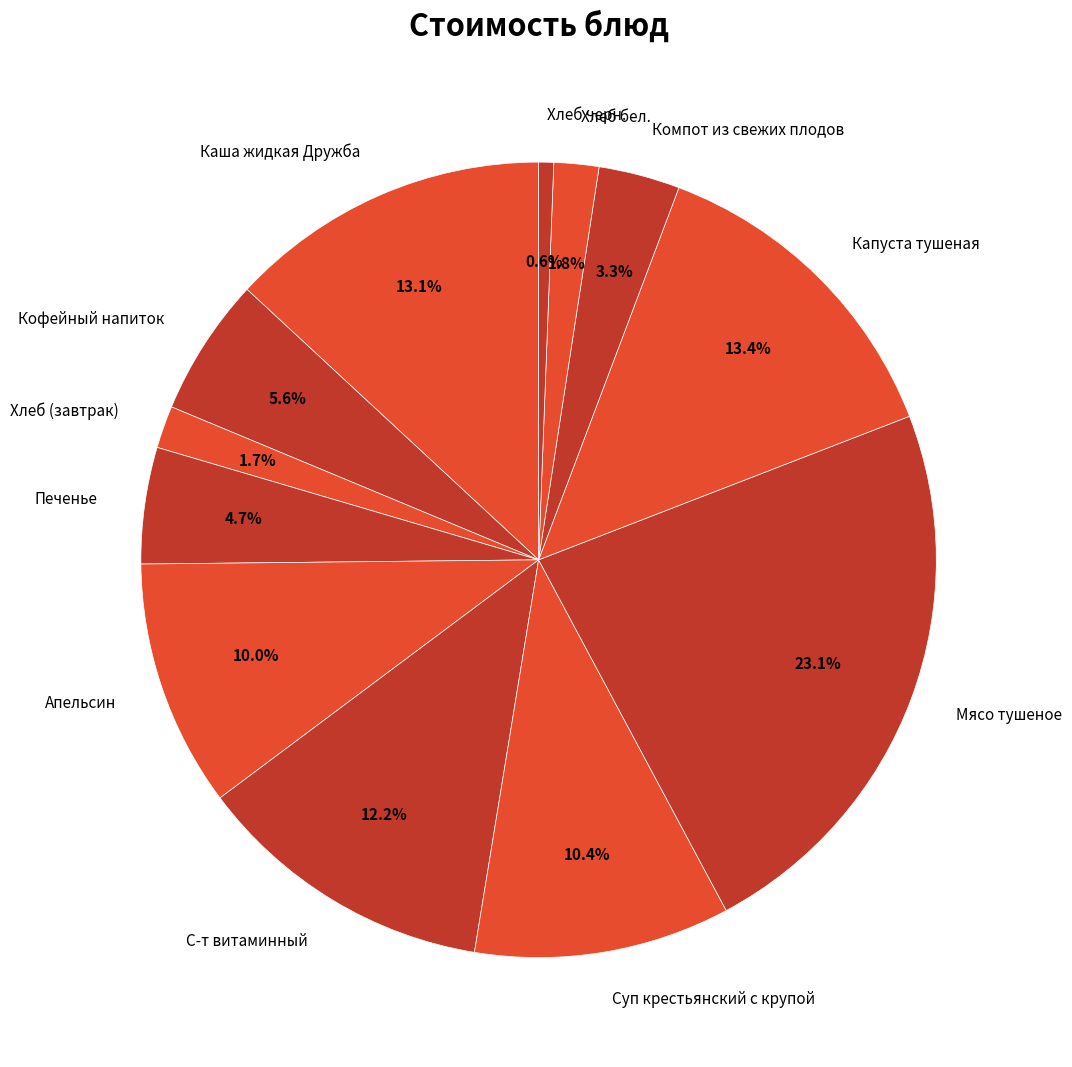

How many slices are in this pie chart?

12